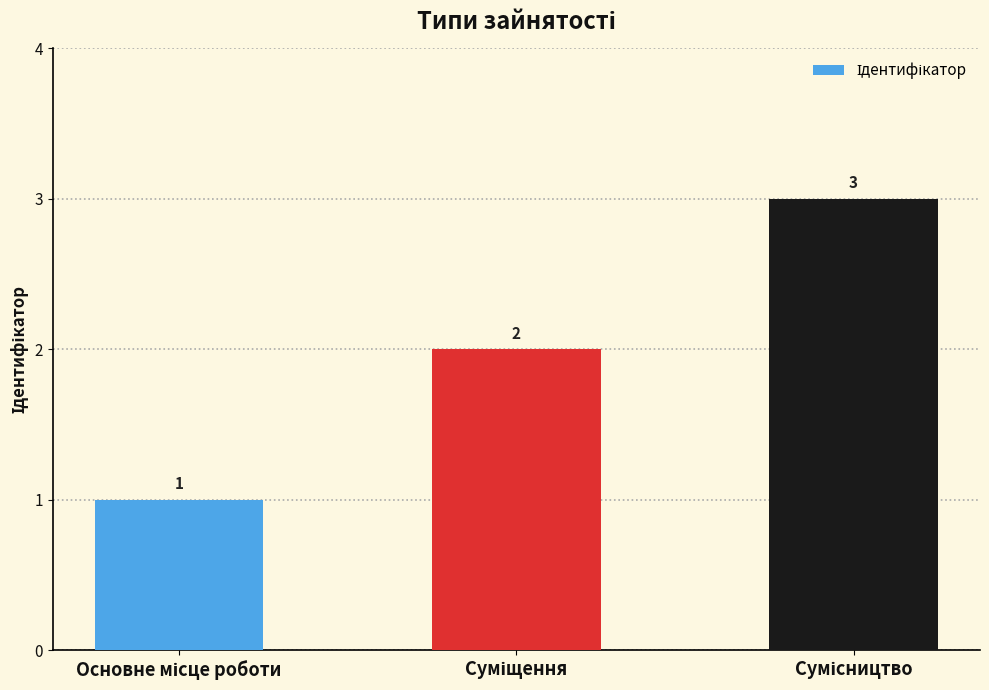

What is the average value?

2